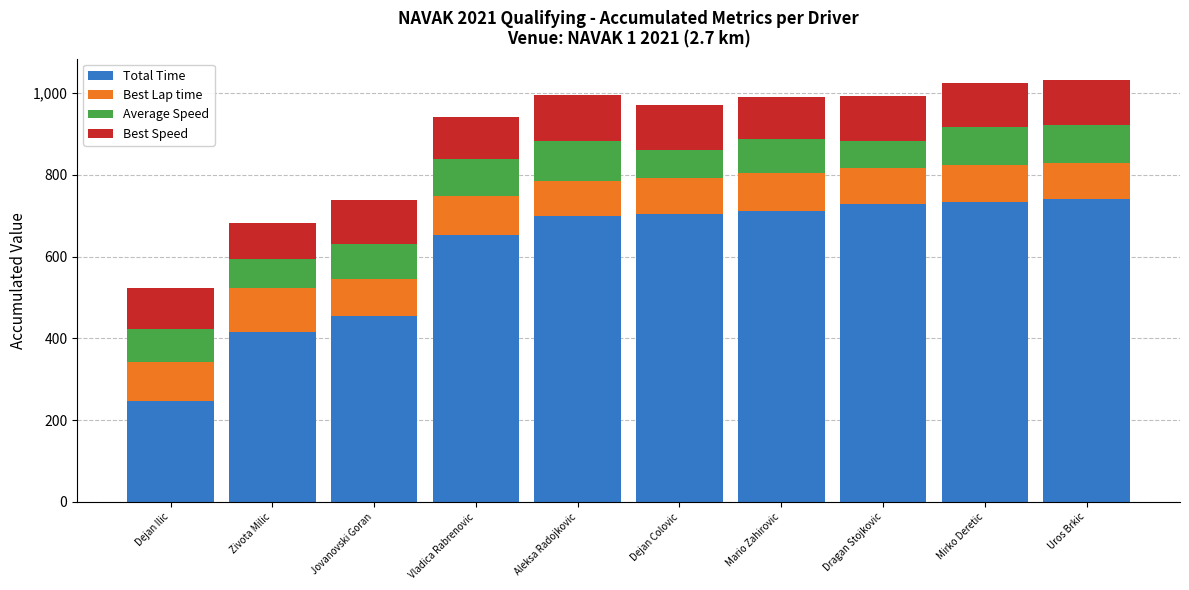

What is the highest value of the Total Time series?

741.8